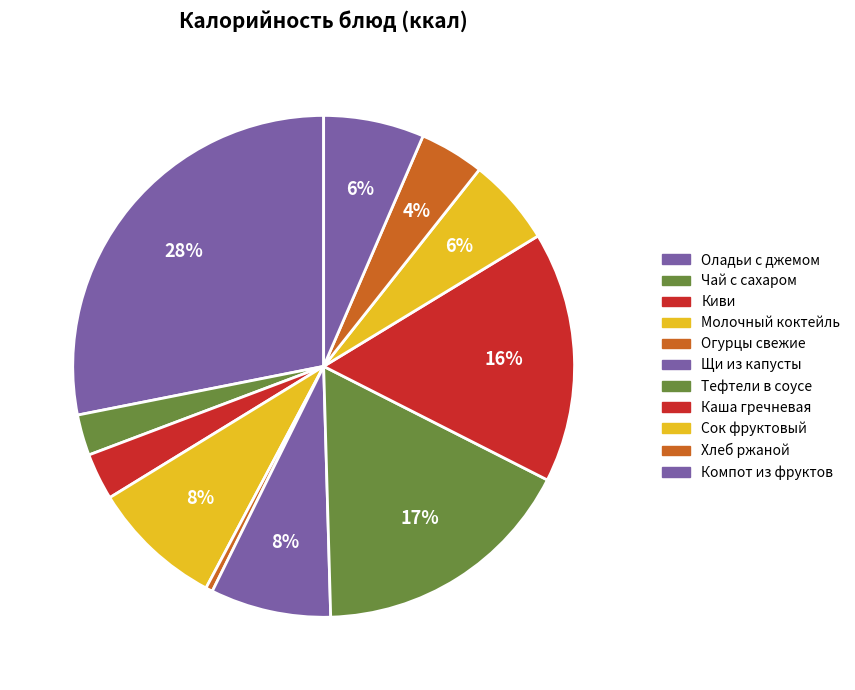

To the nearest percent, what is the average slice percentage?

9%